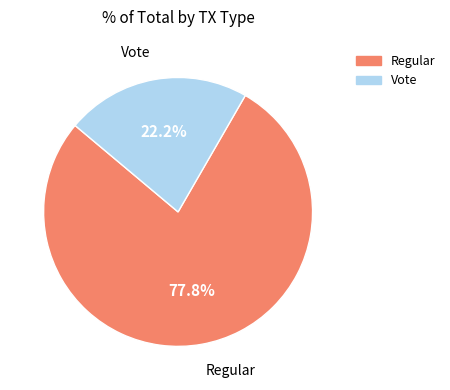

Is Vote the majority of the pie?

No